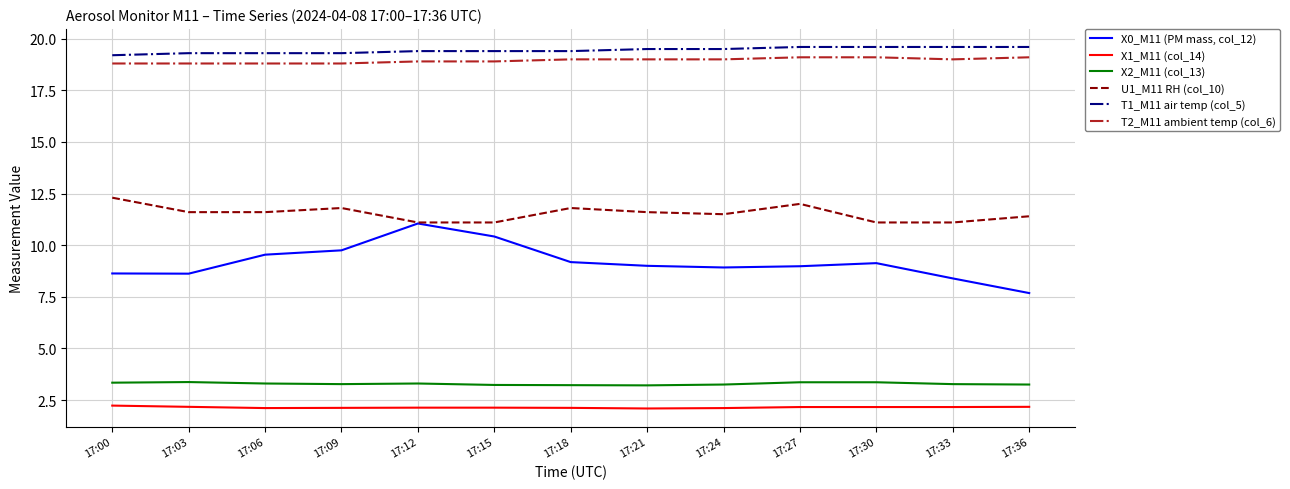

Which series has the largest total across all categories?

T1_M11 air temp (col_5)